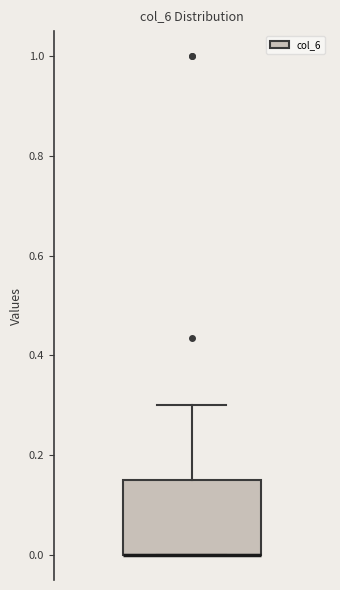

Where does the upper whisker of the box end on the y-axis? The values are not printed on the chart, so give them approximately, as read against the axis.

0.30